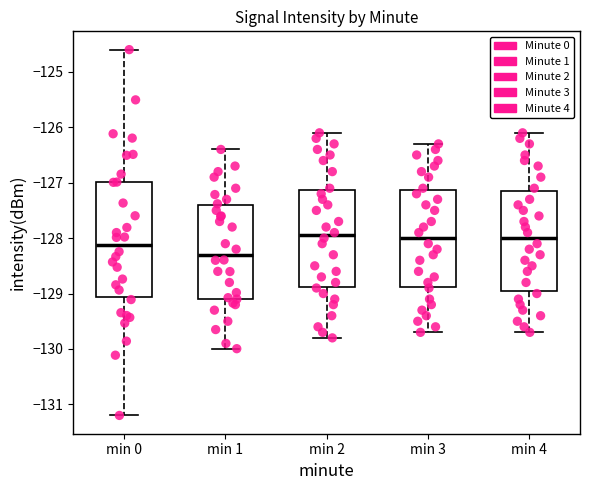

Reading left to right, read every box against the y-axis: the position of its median line, the range the box covers, and the ends of its whiskers. The values are not printed on the chart, so give them approximately, as read against the axis.

min 0: median -128.1, box -129.1 to -127.0, whiskers -131.2 to -124.6
min 1: median -128.3, box -129.1 to -127.4, whiskers -130.0 to -126.4
min 2: median -127.9, box -128.9 to -127.1, whiskers -129.8 to -126.1
min 3: median -128.0, box -128.9 to -127.1, whiskers -129.7 to -126.3
min 4: median -128.0, box -128.9 to -127.1, whiskers -129.7 to -126.1